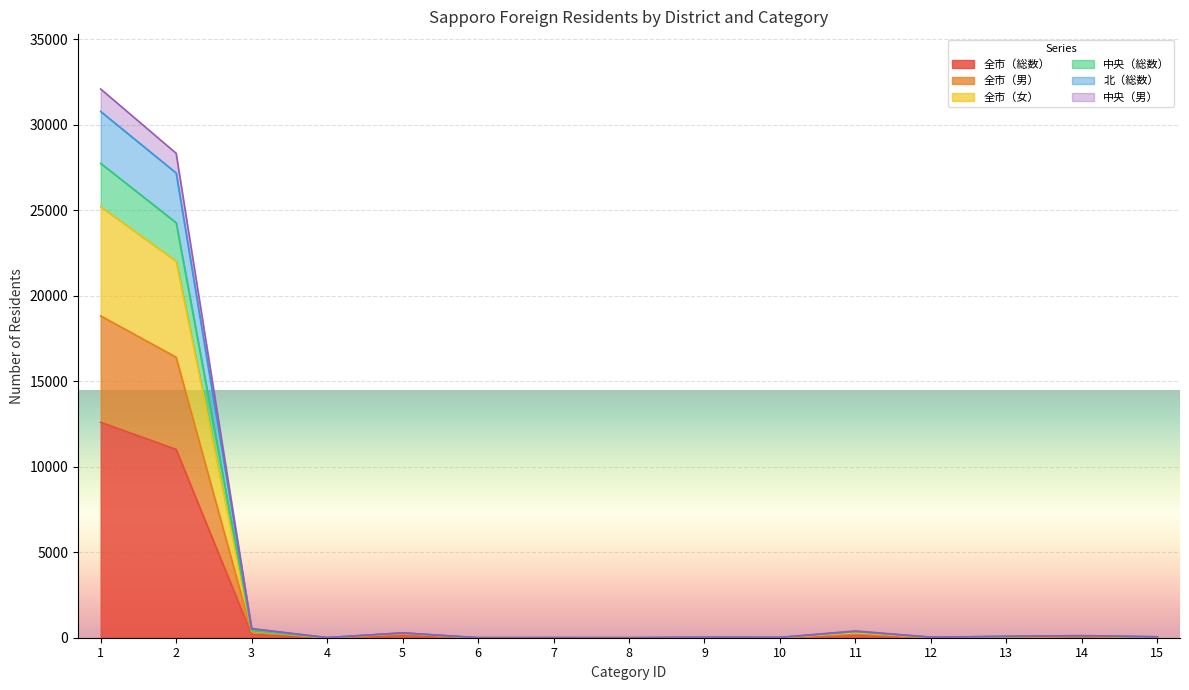

At which category is the sum across all series the highest?

1